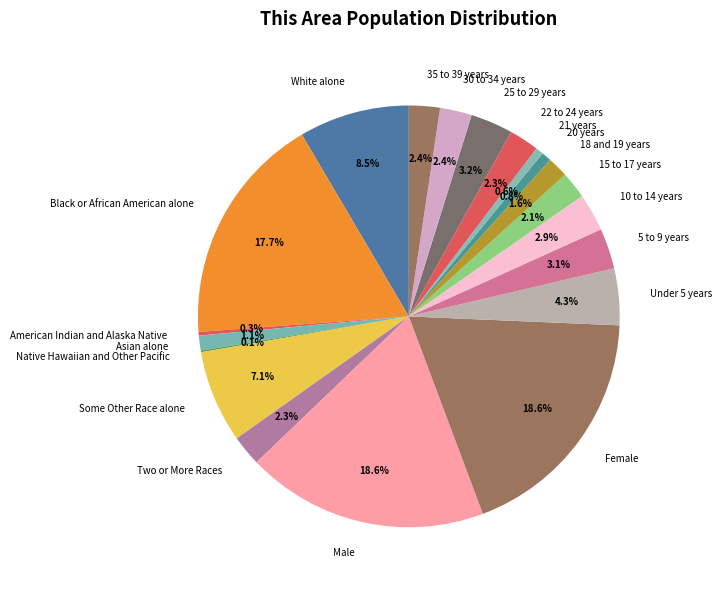

Which has a higher value, Some Other Race alone or 20 years?

Some Other Race alone